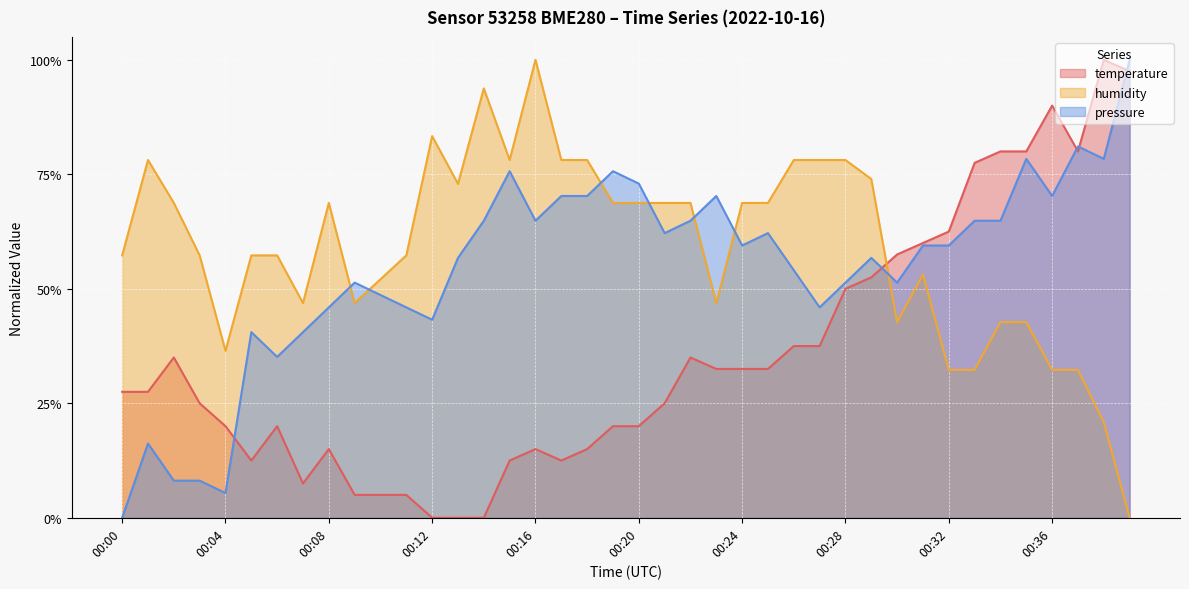

Reading left to right, what are all the values shown in this chart?

temperature: 0.3	0.3	0.4	0.2	0.2	0.1	0.2	0.1	0.2	0.0	0.0	0.0	0.0	0.0	0.0	0.1	0.2	0.1	0.2	0.2	0.2	0.2	0.4	0.3	0.3	0.3	0.4	0.4	0.5	0.5	0.6	0.6	0.6	0.8	0.8	0.8	0.9	0.8	1.0	1.0
humidity: 0.6	0.8	0.7	0.6	0.4	0.6	0.6	0.5	0.7	0.5	0.5	0.6	0.8	0.7	0.9	0.8	1.0	0.8	0.8	0.7	0.7	0.7	0.7	0.5	0.7	0.7	0.8	0.8	0.8	0.7	0.4	0.5	0.3	0.3	0.4	0.4	0.3	0.3	0.2	0.0
pressure: 0.0	0.2	0.1	0.1	0.1	0.4	0.4	0.4	0.5	0.5	0.5	0.5	0.4	0.6	0.6	0.8	0.6	0.7	0.7	0.8	0.7	0.6	0.6	0.7	0.6	0.6	0.5	0.5	0.5	0.6	0.5	0.6	0.6	0.6	0.6	0.8	0.7	0.8	0.8	1.0